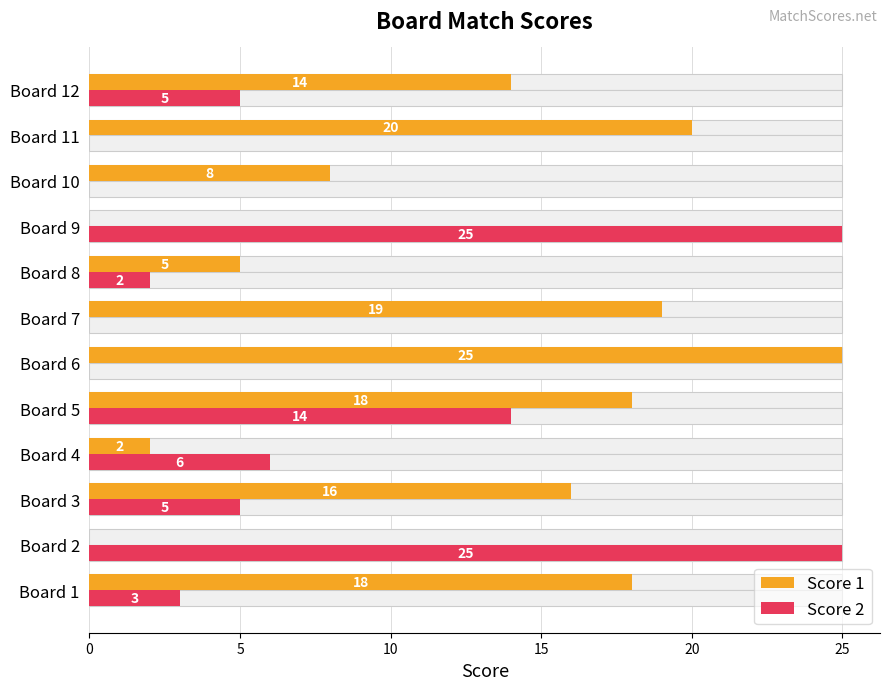

Count the number of categories in the chart.

12